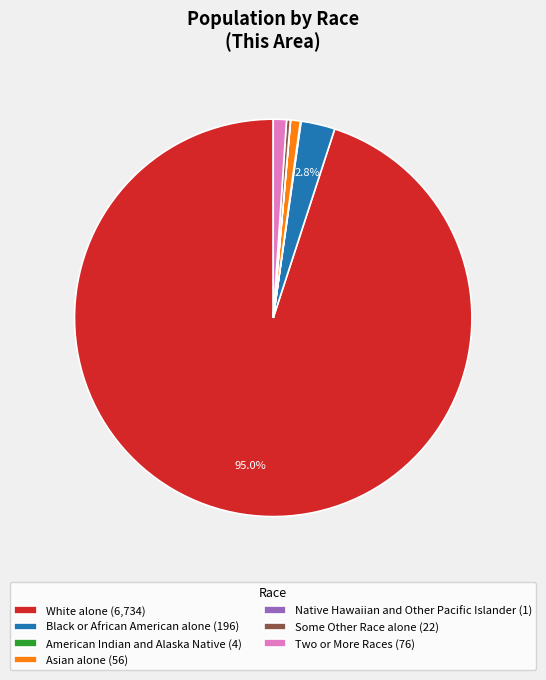

Which slice is the largest?

White alone